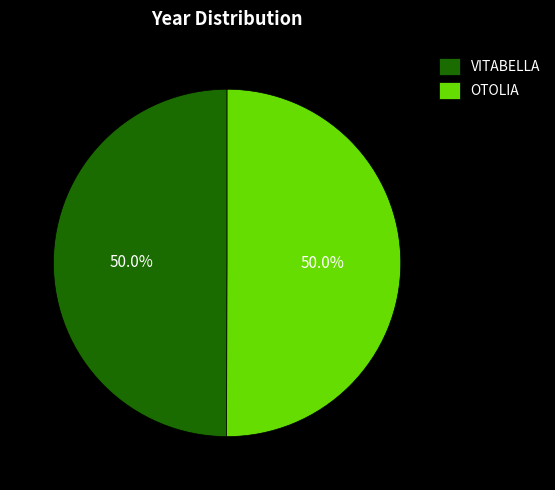

What percentage do OTOLIA and VITABELLA together represent?

100.0%